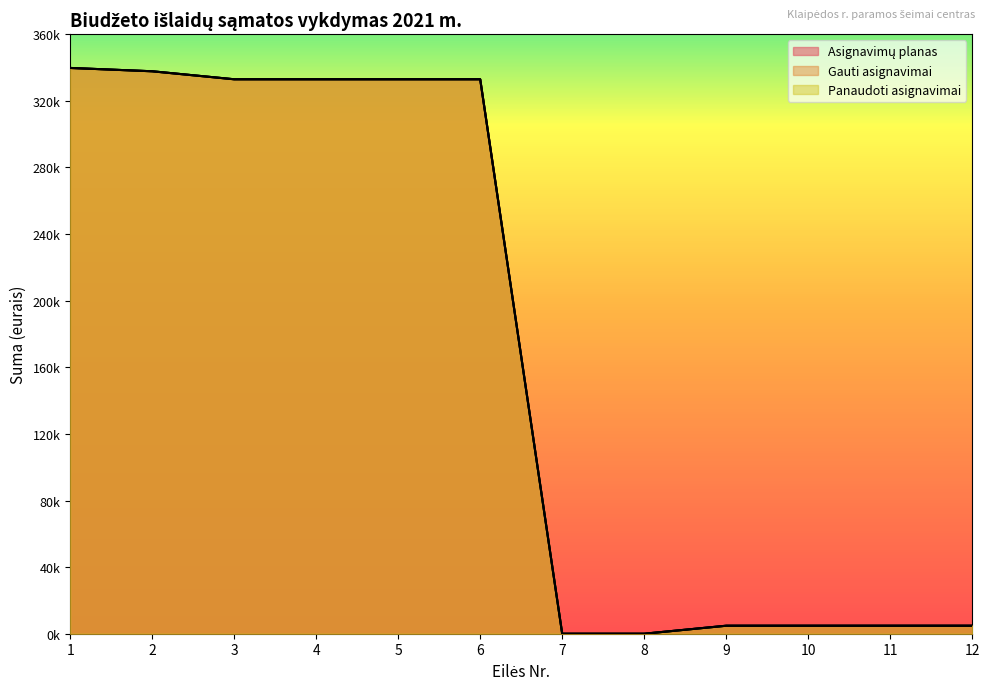

Reading left to right, list all the values displayed in this chart.

Asignavimų planas: 1=339760	2=337760	3=332960	4=332960	5=332960	6=332960	7=0	8=0	9=4800	10=4800	11=4800	12=4800
Gauti asignavimai: 1=339760	2=337760	3=332960	4=332960	5=332960	6=332960	7=0	8=0	9=4800	10=4800	11=4800	12=4800
Panaudoti asignavimai: 1=339760	2=337760	3=332960	4=332960	5=332960	6=332960	7=0	8=0	9=4800	10=4800	11=4800	12=4800